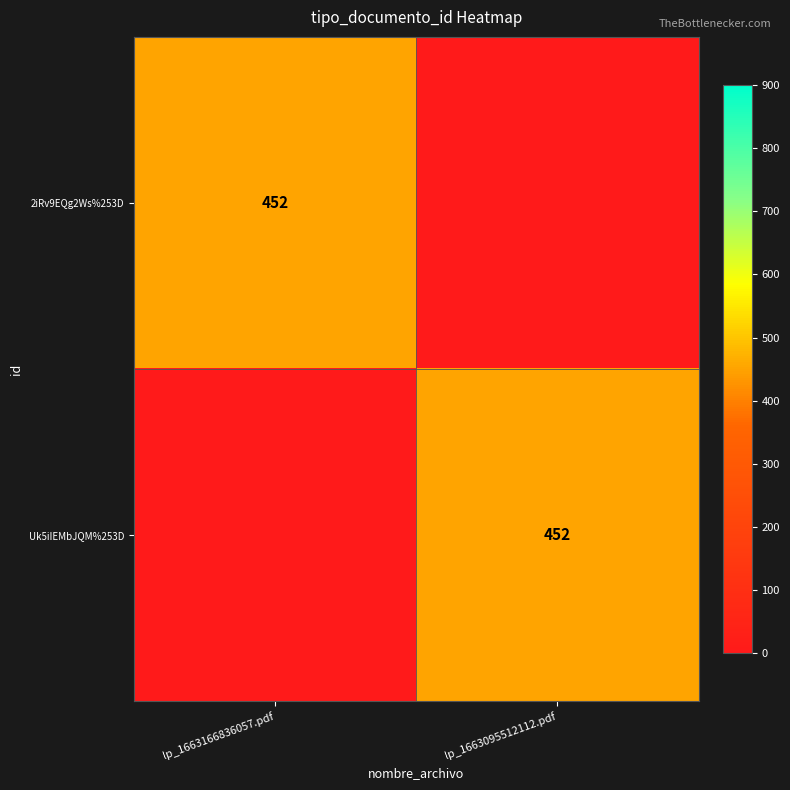

Count the number of data series in this chart.

2